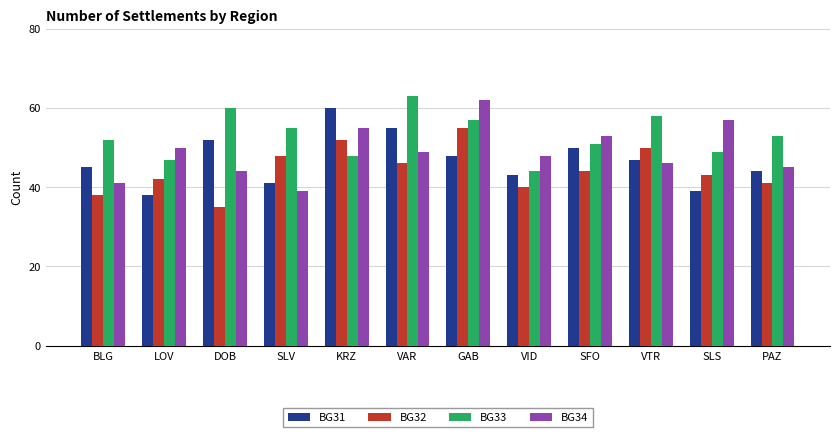

The value of BG31 at GAB is 48. True or false?

True